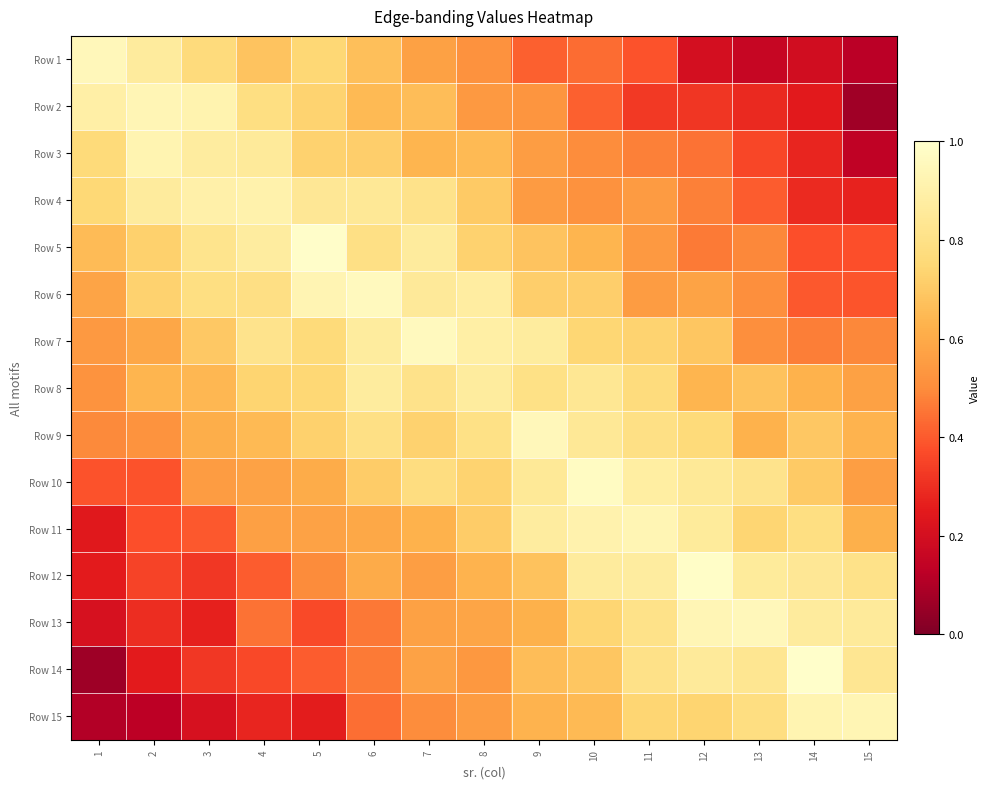

What is the minimum value shown in the chart?

0.1